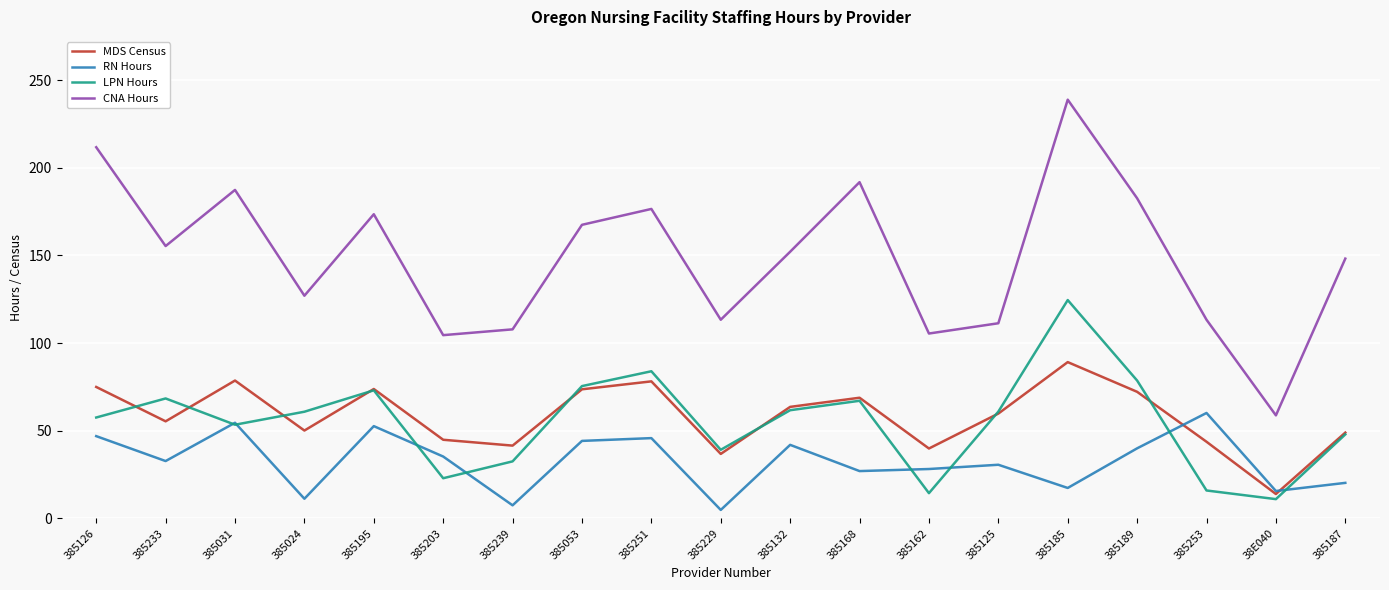

True or false: CNA Hours has more than 2 points higher than both neighbors.

True